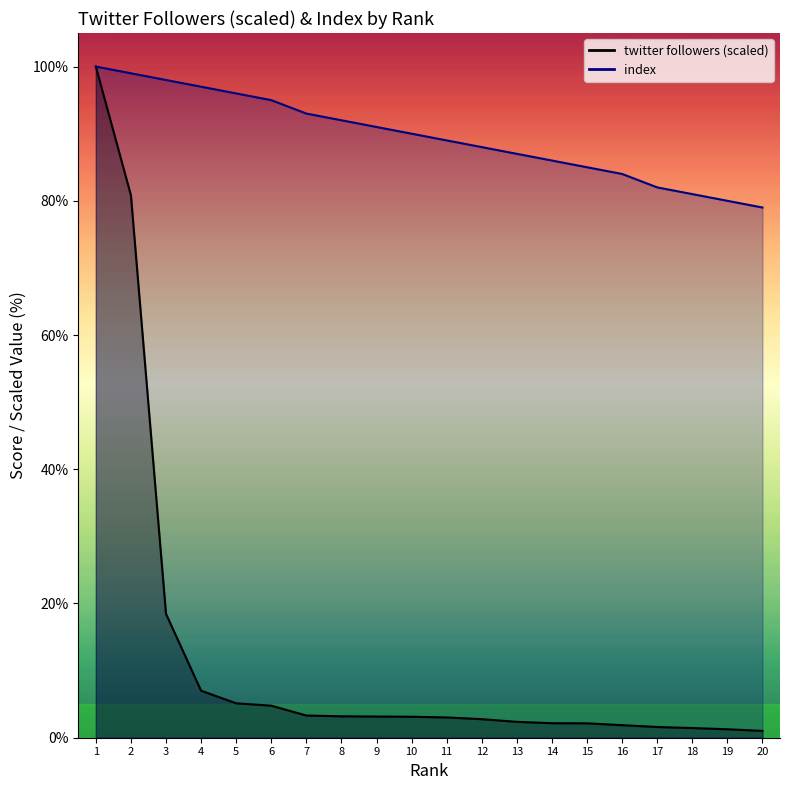

How many data points in index are above 90?

9